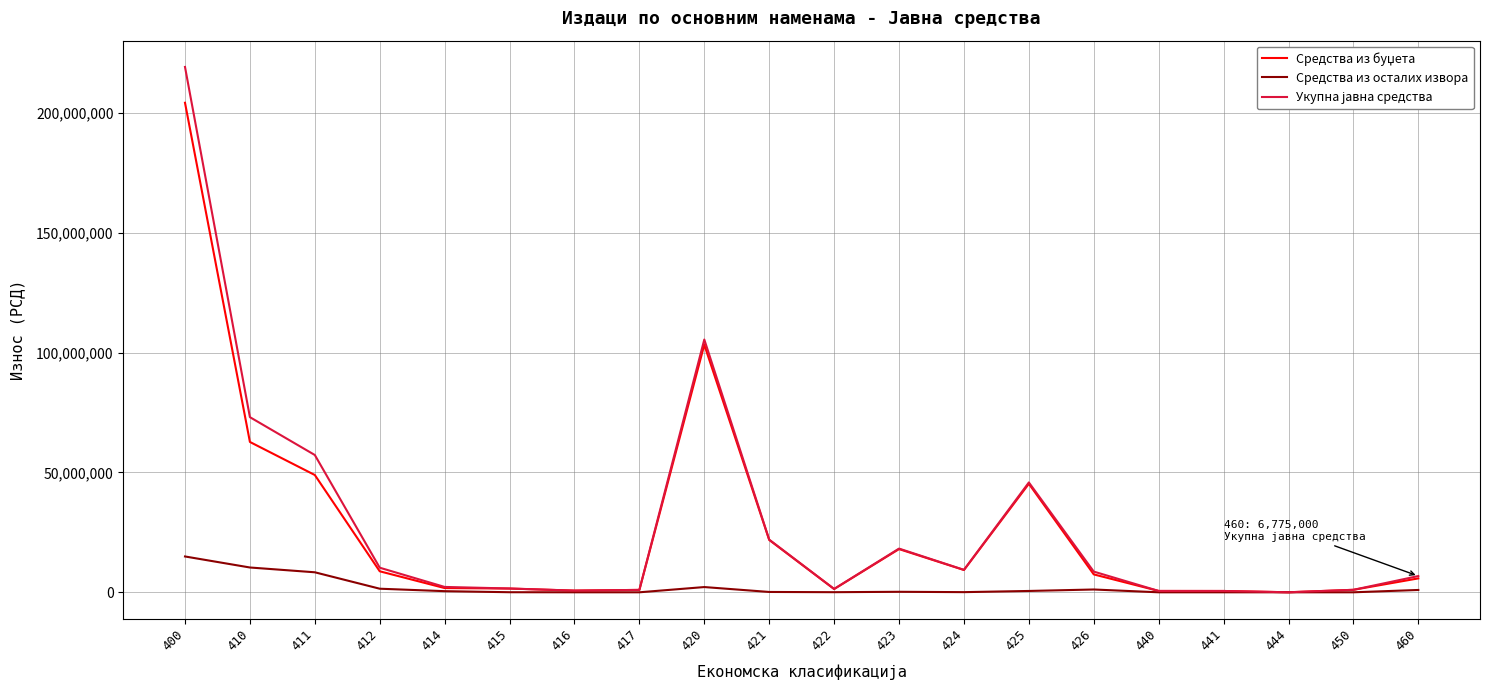

At which category is the sum across all series the highest?

400